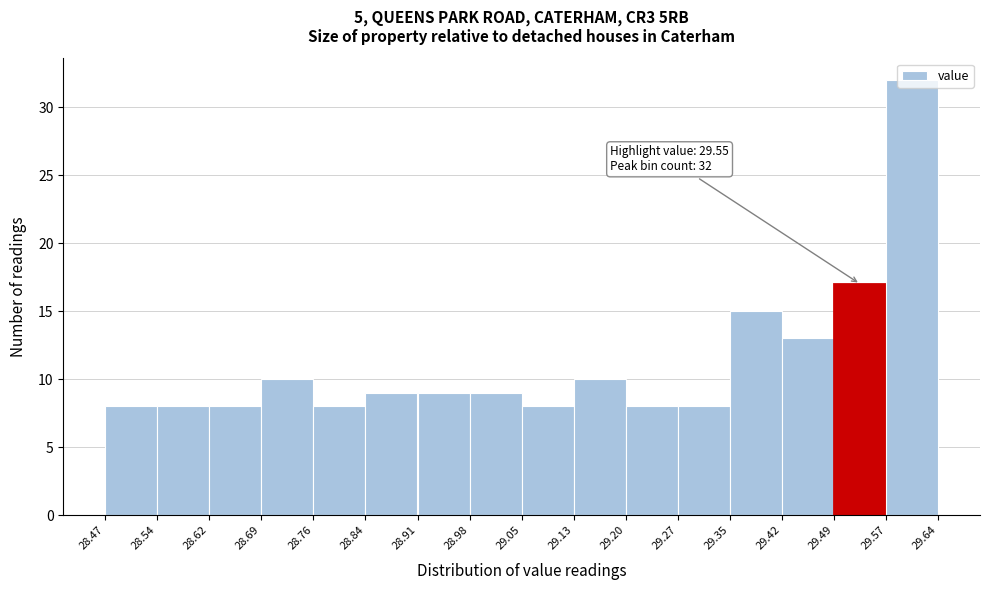

Which range on the x-axis has the tallest bar?

29.57 to 29.64